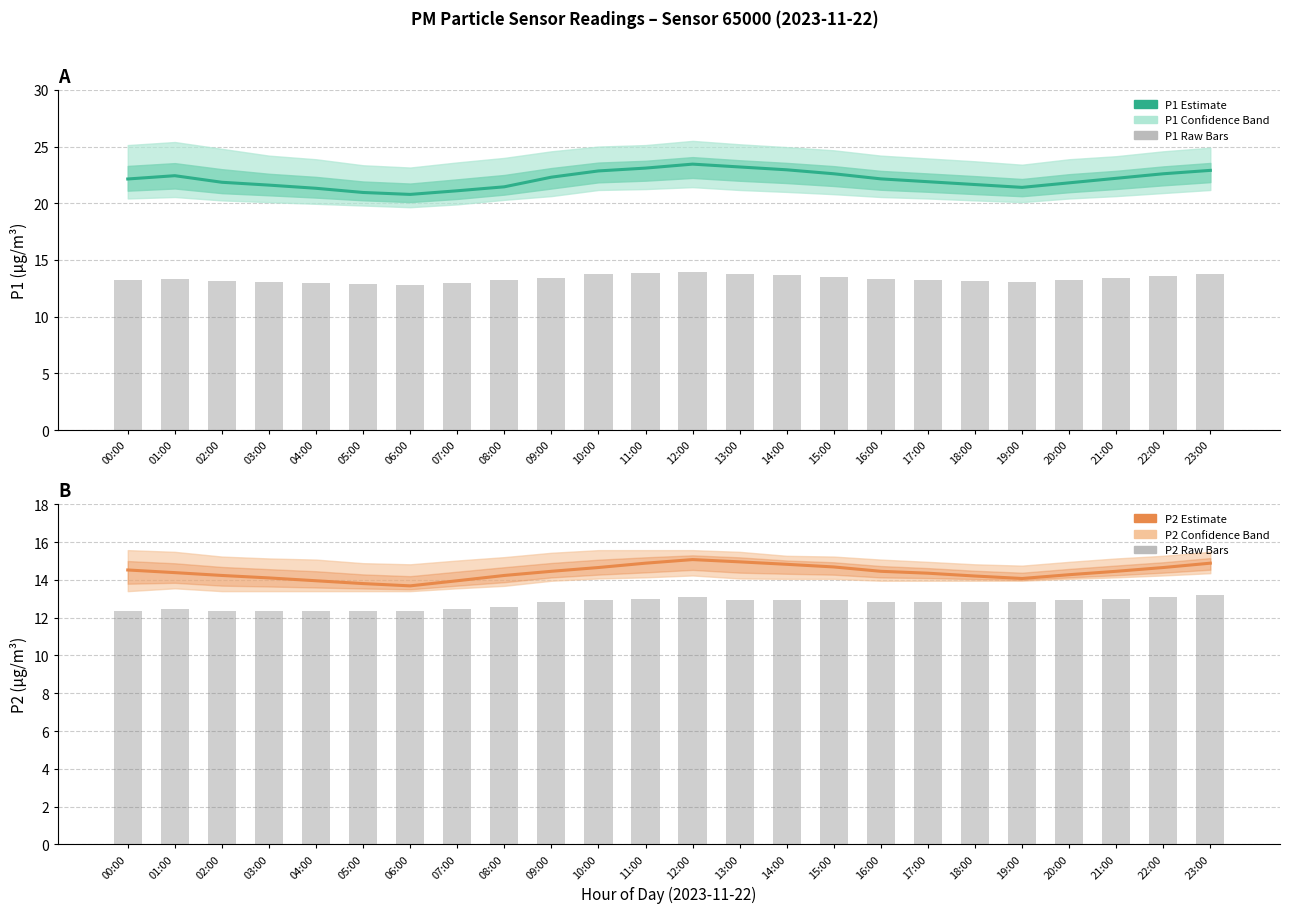

Reading left to right, extract all data points from this chart.

P1 estimate: 00:00=22.1	01:00=22.4	02:00=21.9	03:00=21.6	04:00=21.3	05:00=20.9	06:00=20.8	07:00=21.1	08:00=21.4	09:00=22.3	10:00=22.9	11:00=23.1	12:00=23.4	13:00=23.2	14:00=22.9	15:00=22.6	16:00=22.1	17:00=21.9	18:00=21.6	19:00=21.4	20:00=21.8	21:00=22.2	22:00=22.6	23:00=22.9
P1 raw bars: 00:00=13.3	01:00=13.4	02:00=13.2	03:00=13.1	04:00=13.0	05:00=12.9	06:00=12.8	07:00=12.9	08:00=13.2	09:00=13.4	10:00=13.8	11:00=13.8	12:00=13.9	13:00=13.8	14:00=13.7	15:00=13.5	16:00=13.4	17:00=13.3	18:00=13.2	19:00=13.1	20:00=13.3	21:00=13.4	22:00=13.6	23:00=13.8
P2 estimate: 00:00=14.5	01:00=14.4	02:00=14.2	03:00=14.1	04:00=13.9	05:00=13.8	06:00=13.7	07:00=13.9	08:00=14.2	09:00=14.4	10:00=14.7	11:00=14.9	12:00=15.1	13:00=14.9	14:00=14.8	15:00=14.7	16:00=14.4	17:00=14.3	18:00=14.2	19:00=14.1	20:00=14.3	21:00=14.4	22:00=14.7	23:00=14.9
P2 raw bars: 00:00=12.3	01:00=12.5	02:00=12.3	03:00=12.3	04:00=12.3	05:00=12.3	06:00=12.3	07:00=12.5	08:00=12.6	09:00=12.8	10:00=12.9	11:00=13.0	12:00=13.1	13:00=12.9	14:00=12.9	15:00=12.9	16:00=12.8	17:00=12.8	18:00=12.8	19:00=12.8	20:00=12.9	21:00=13.0	22:00=13.1	23:00=13.2